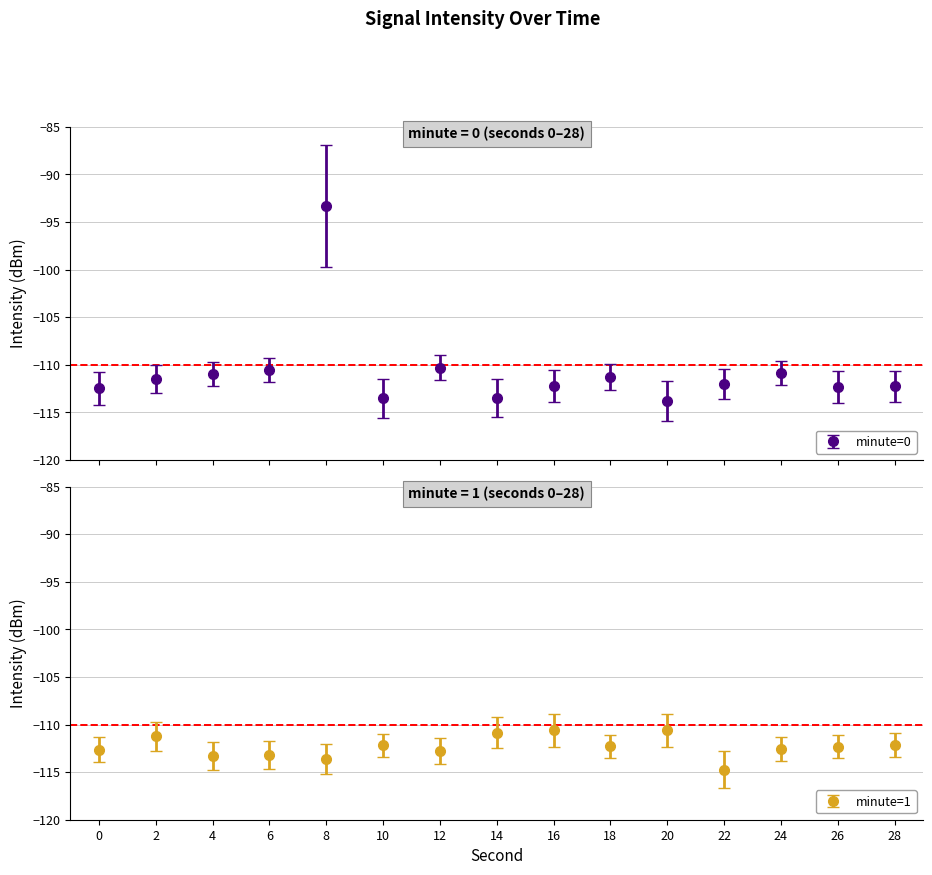

Reading left to right, what are all the values shown in this chart?

intensity(dBm): 0=-112.5	2=-111.5	4=-110.9	6=-110.5	8=-93.3	10=-113.5	12=-110.3	14=-113.5	16=-112.2	18=-111.3	20=-113.8	22=-112.0	24=-110.8	26=-112.3	28=-112.3
minute_0: 0=-110.8	2=-110.1	4=-109.7	6=-109.2	8=-86.9	10=-111.5	12=-109.0	14=-111.5	16=-110.6	18=-109.9	20=-111.7	22=-110.4	24=-109.6	26=-110.6	28=-110.6
minute_1: 0=-112.6	2=-111.3	4=-113.3	6=-113.2	8=-113.7	10=-112.2	12=-112.8	14=-110.9	16=-110.6	18=-112.3	20=-110.6	22=-114.8	24=-112.6	26=-112.4	28=-112.2